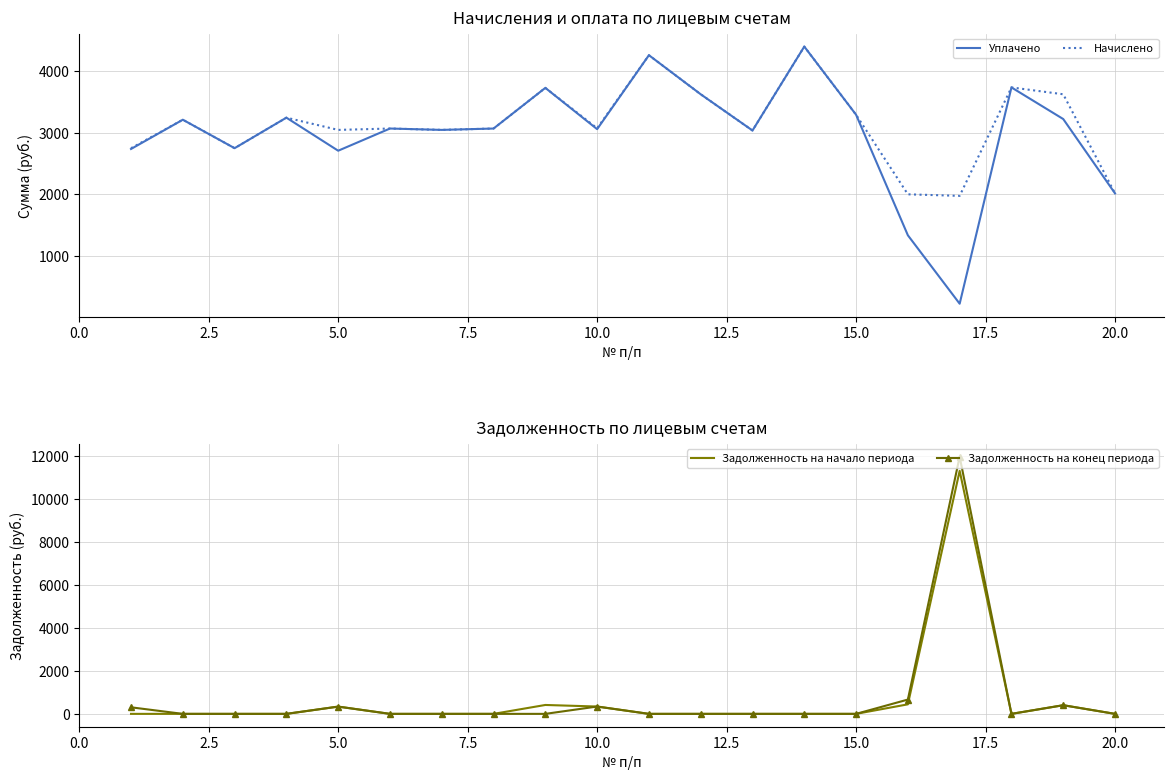

What position from the left is 7.5?

4